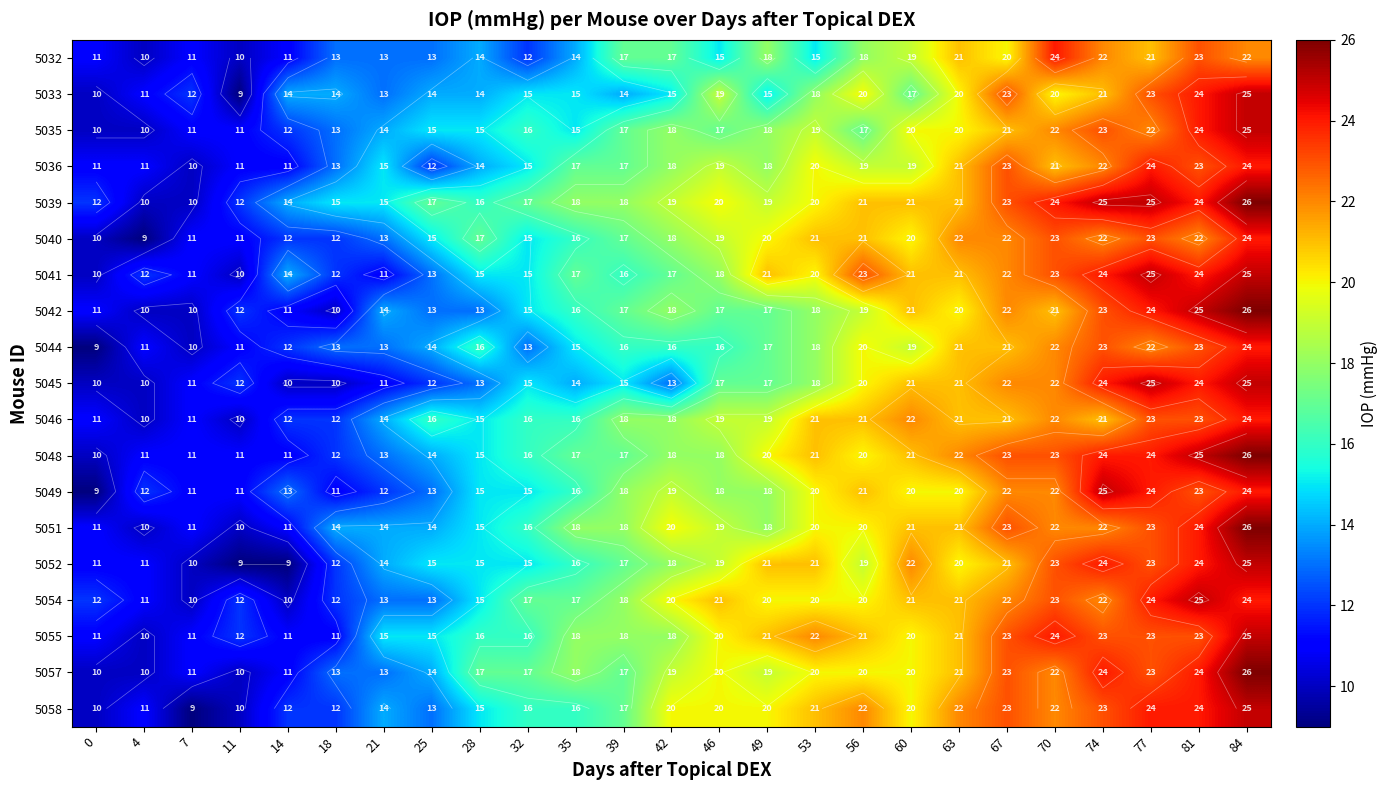

Rank the series by their maximum value, from highest to lowest.

5039, 5042, 5048, 5051, 5057, 5033, 5035, 5041, 5045, 5049, 5052, 5054, 5055, 5058, 5032, 5036, 5040, 5044, 5046